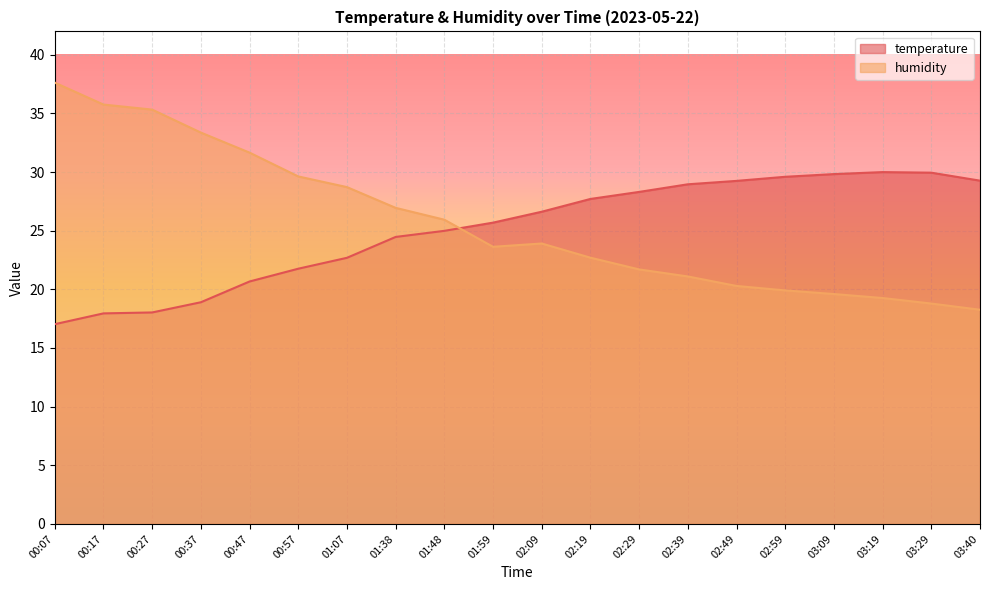

Where is the first local maximum for temperature?

03:19